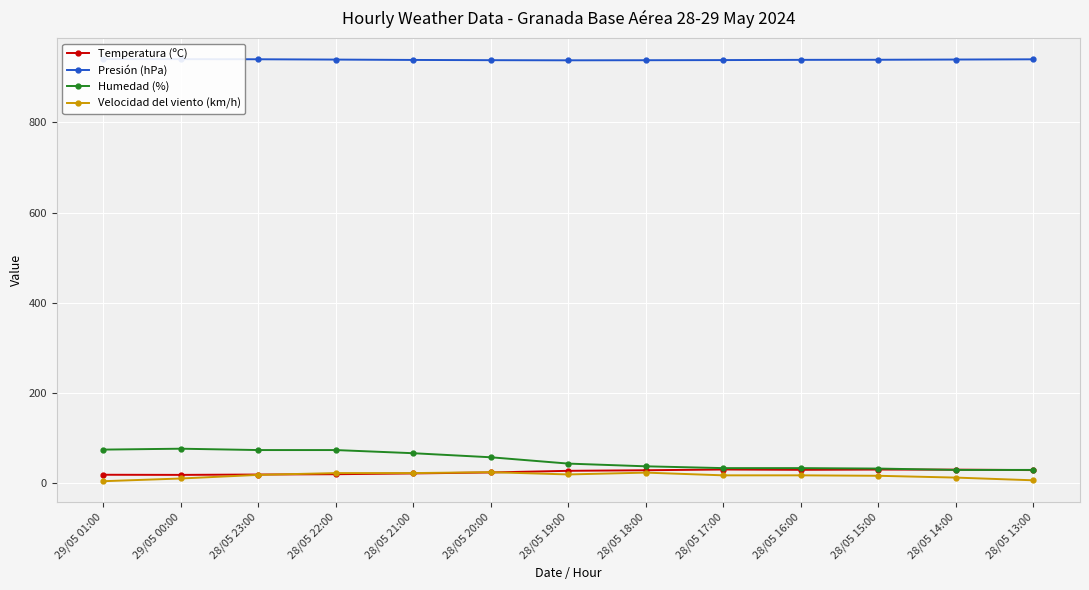

What is the sum of all Humedad (%) values?

668.0